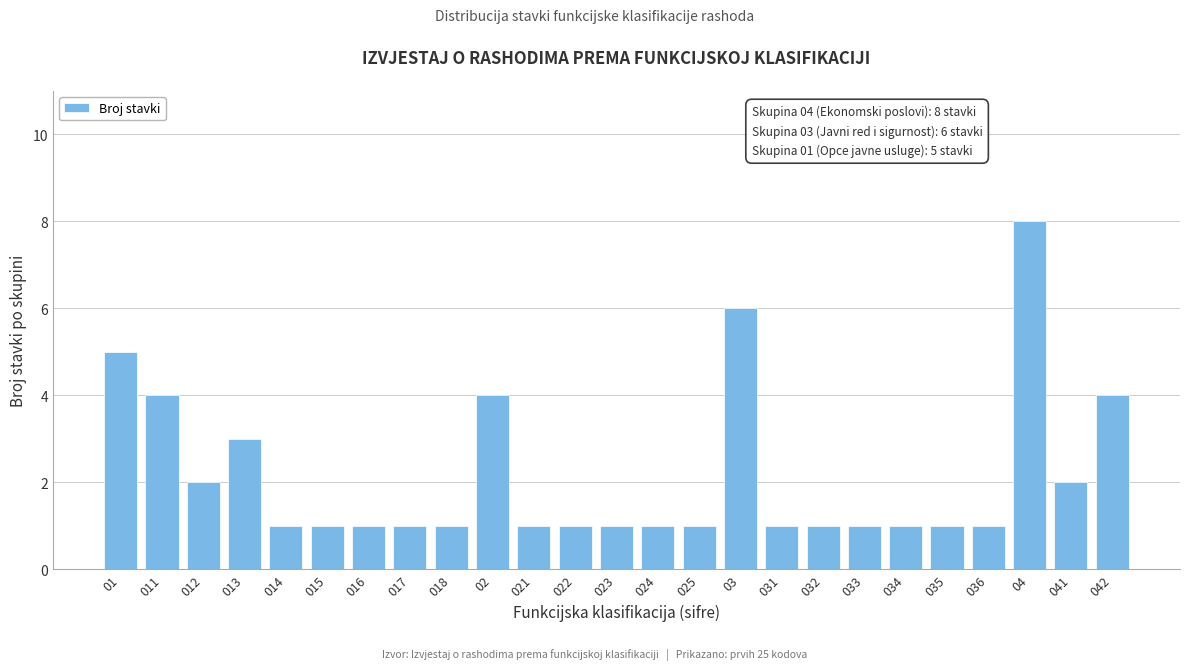

Reading left to right, list all the values displayed in this chart.

5	4	2	3	1	1	1	1	1	4	1	1	1	1	1	6	1	1	1	1	1	1	8	2	4